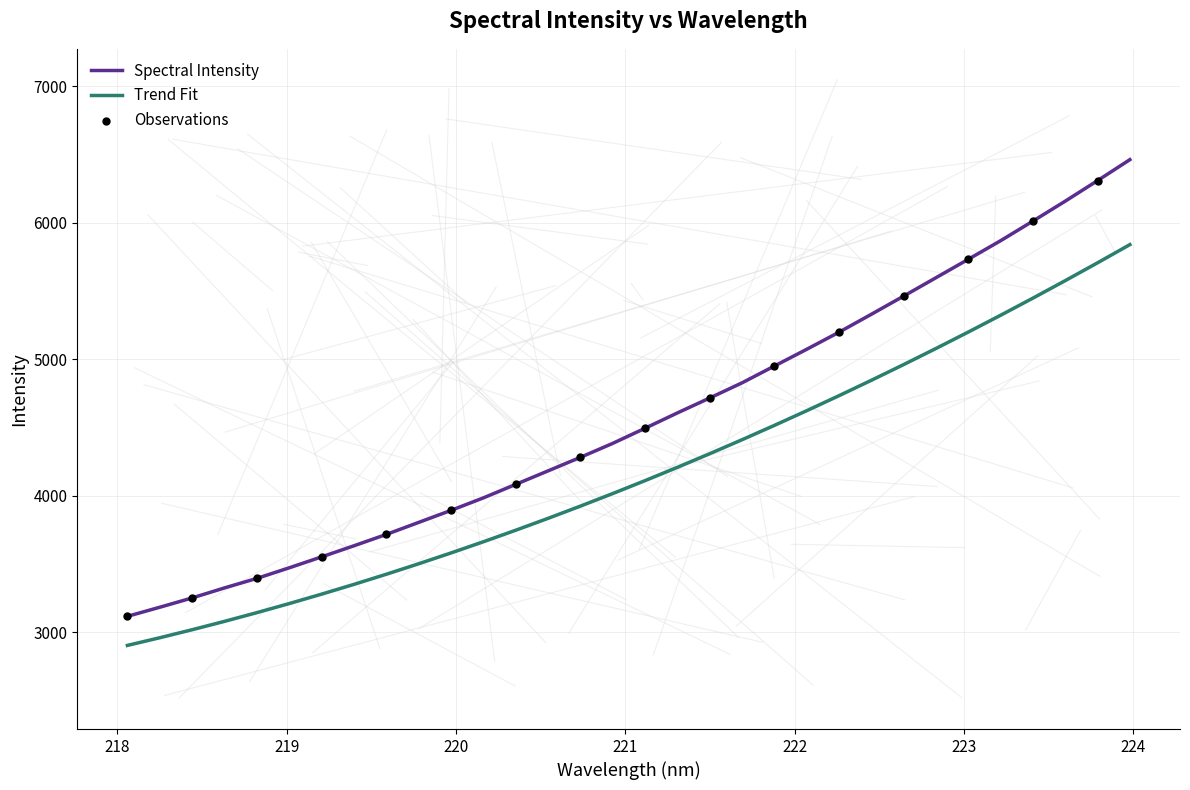

Which series has the widest spread of values?

Spectral Intensity